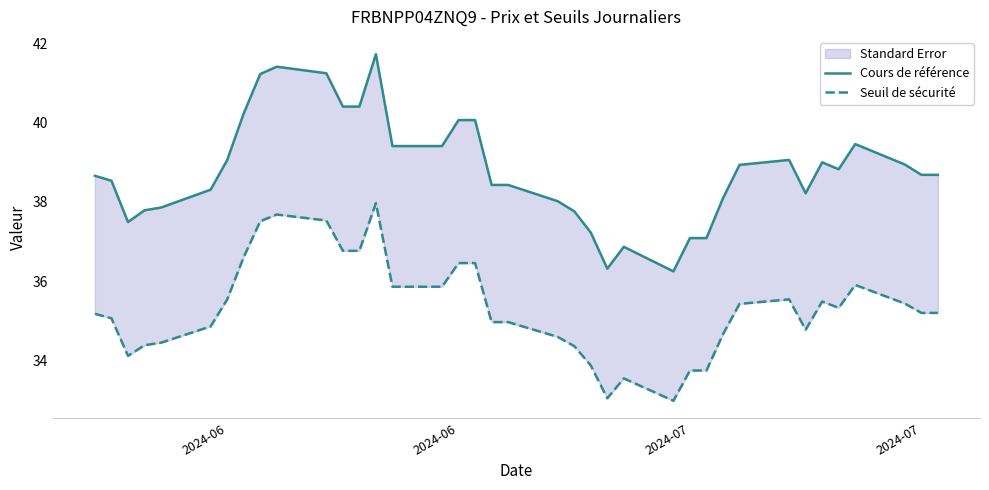

Which series has the largest total across all categories?

Cours de référence